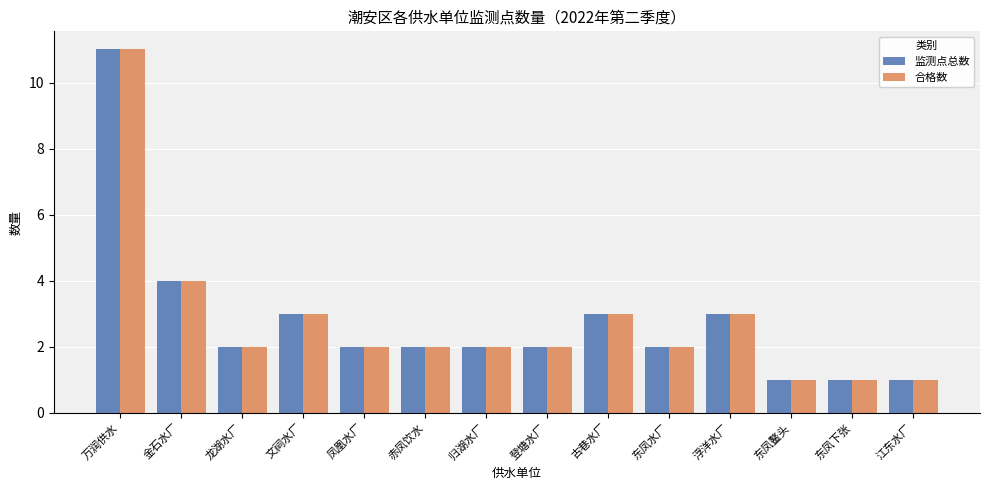

What is the greatest value displayed?

11